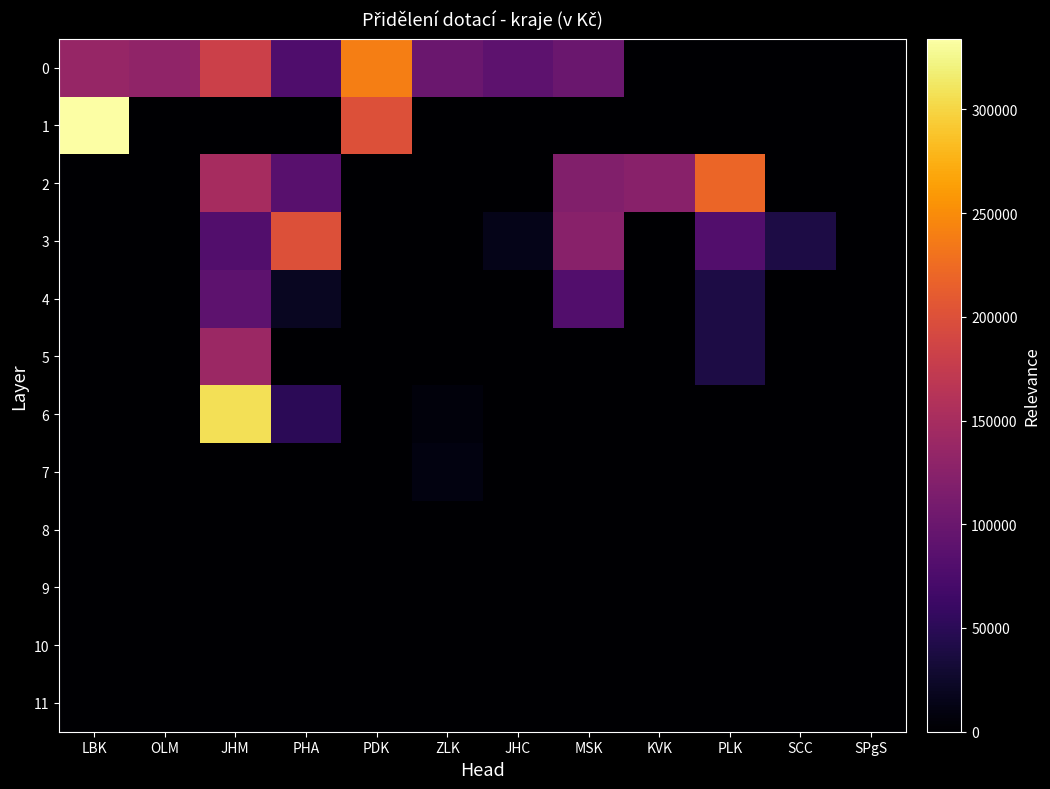

What is the spread (max minus min) of values at LBK?

334000